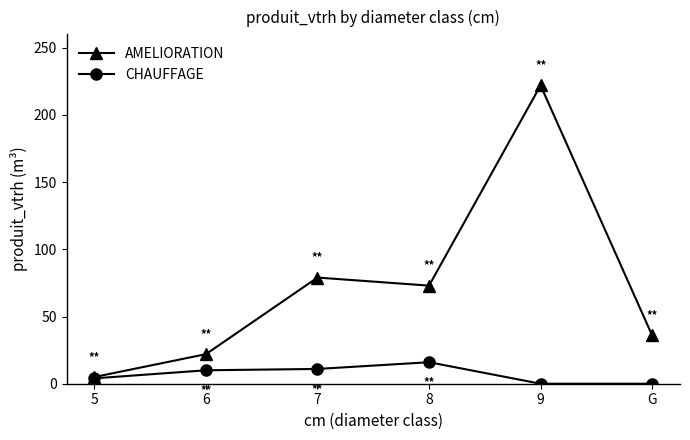

What is the difference between the highest and lowest values at G?

36